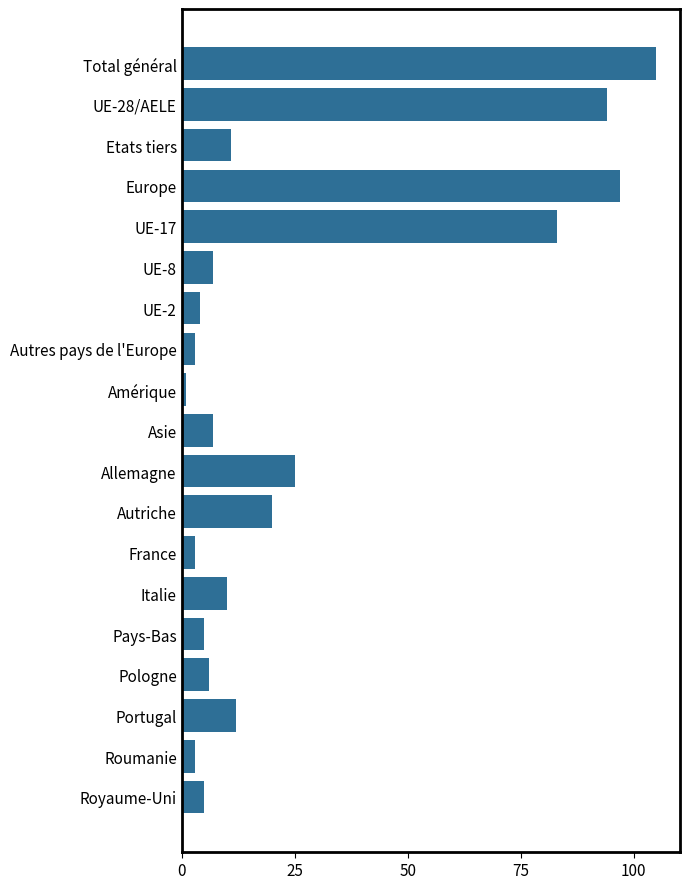

Approximately how many times larger is the value at UE-8 compared to Royaume-Uni?

1.4